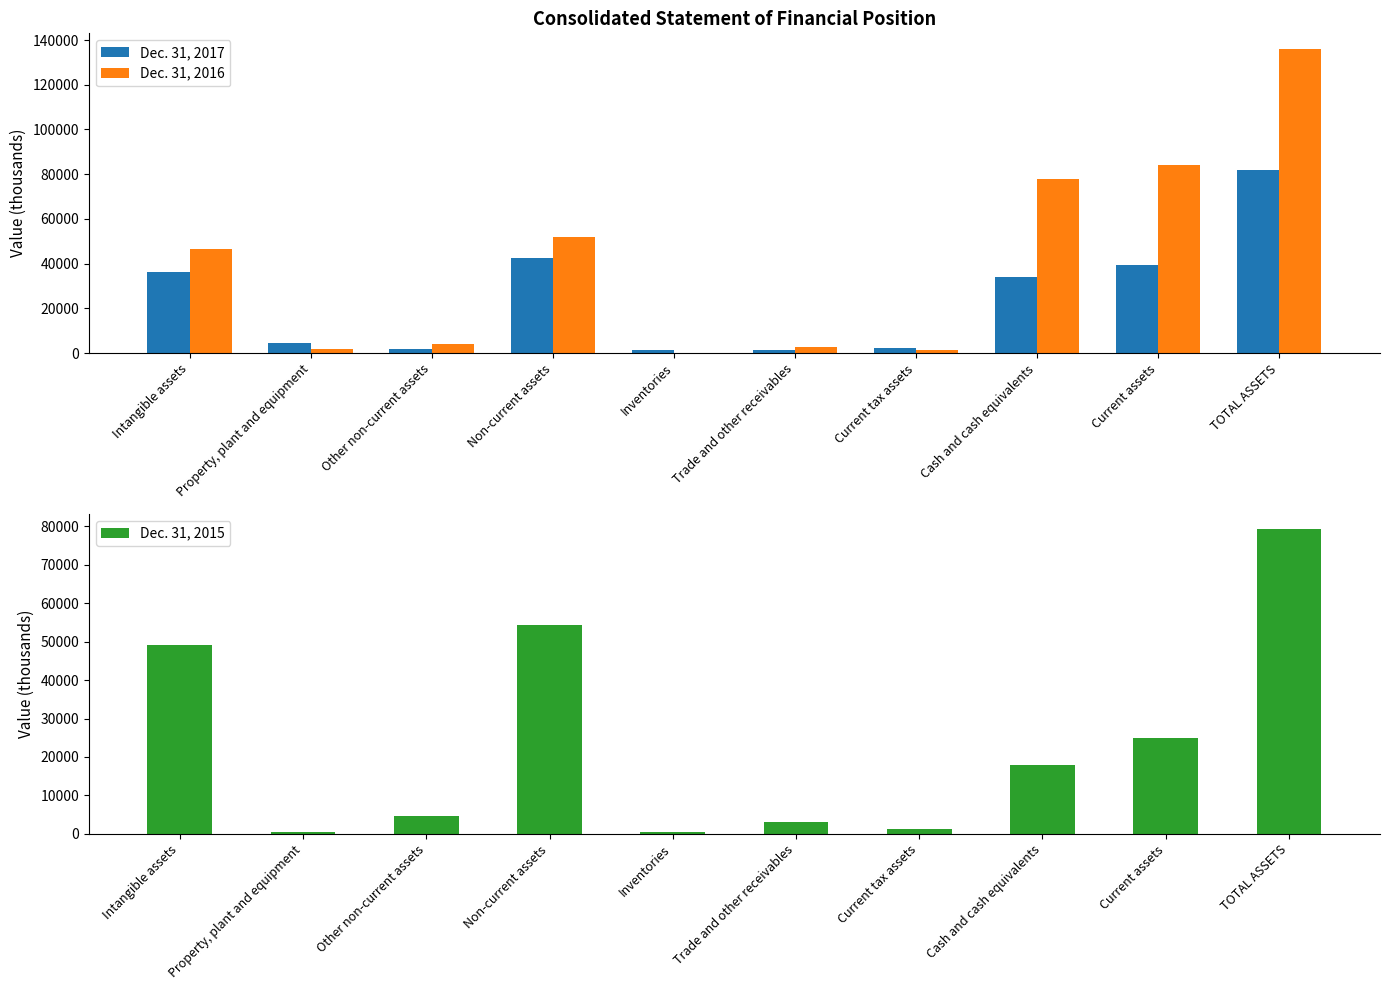

What are all the series names shown in the legend?

Dec. 31, 2017, Dec. 31, 2016, Dec. 31, 2015